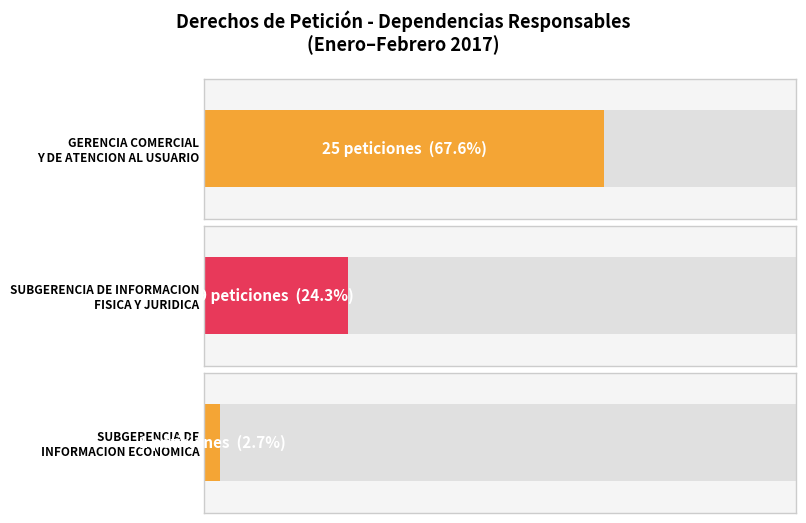

At which label does the data first exceed 1?

GERENCIA COMERCIAL Y DE ATENCION AL USUARIO